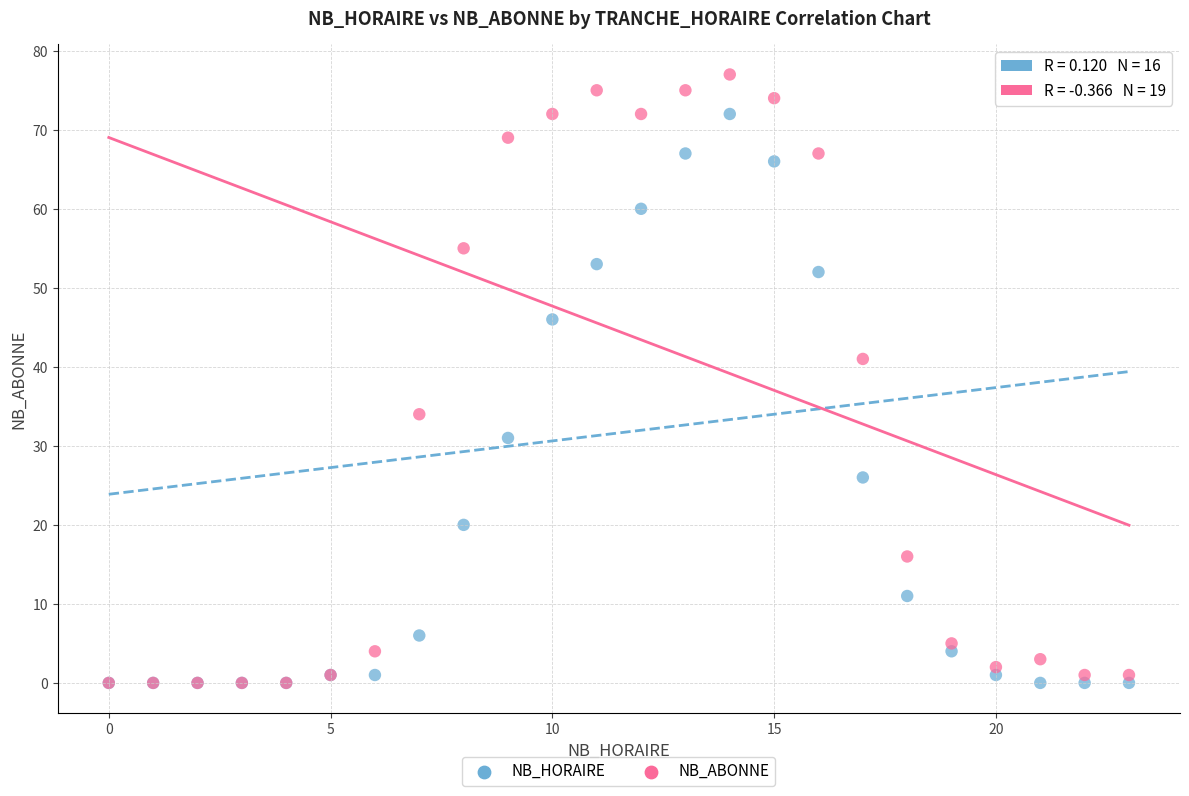

Which series has the widest spread of Y values?

NB_ABONNE